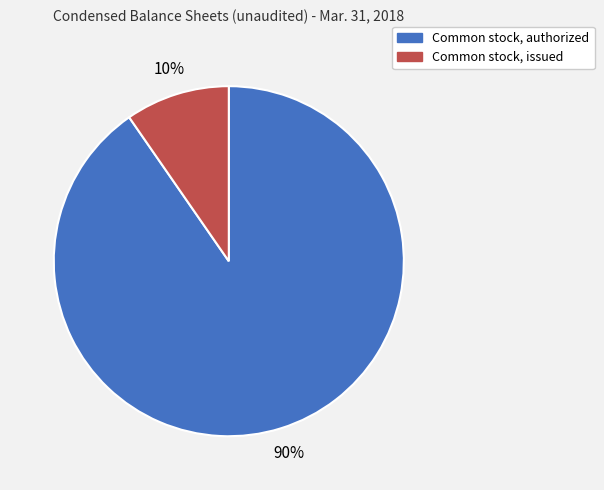

What percentage is the Common stock, issued slice, to the nearest percent?

10%